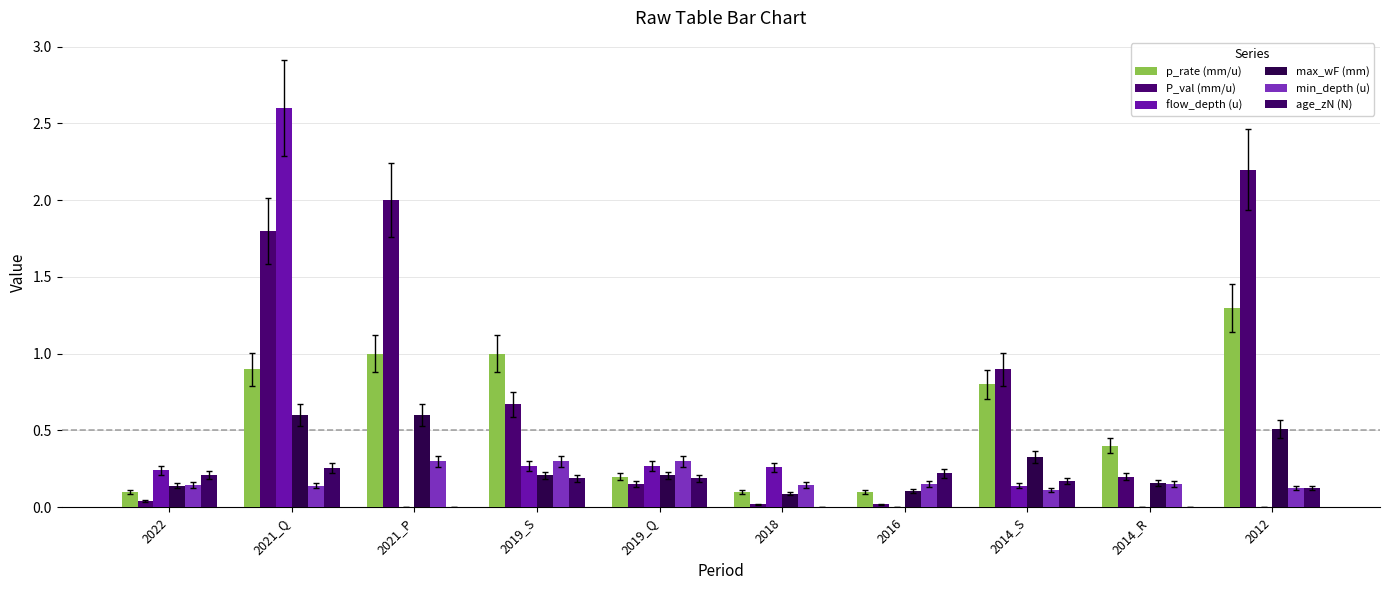

What is the sum of all P_val (mm/u) values?

8.0